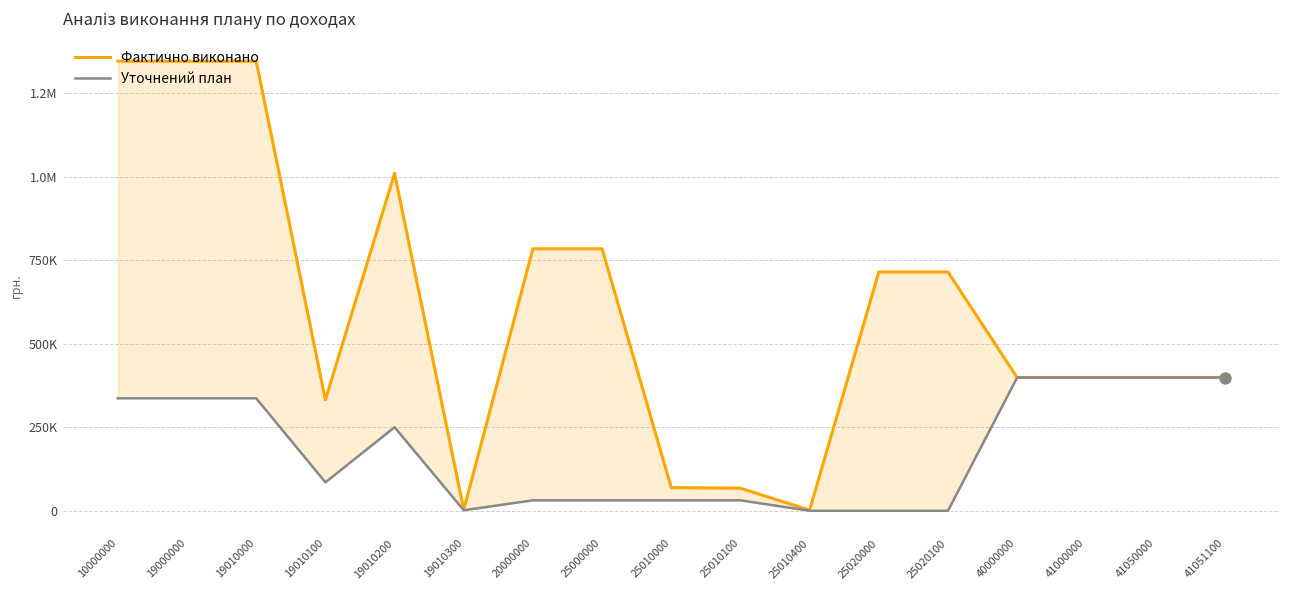

Which series reaches the minimum Y coordinate?

Уточнений план